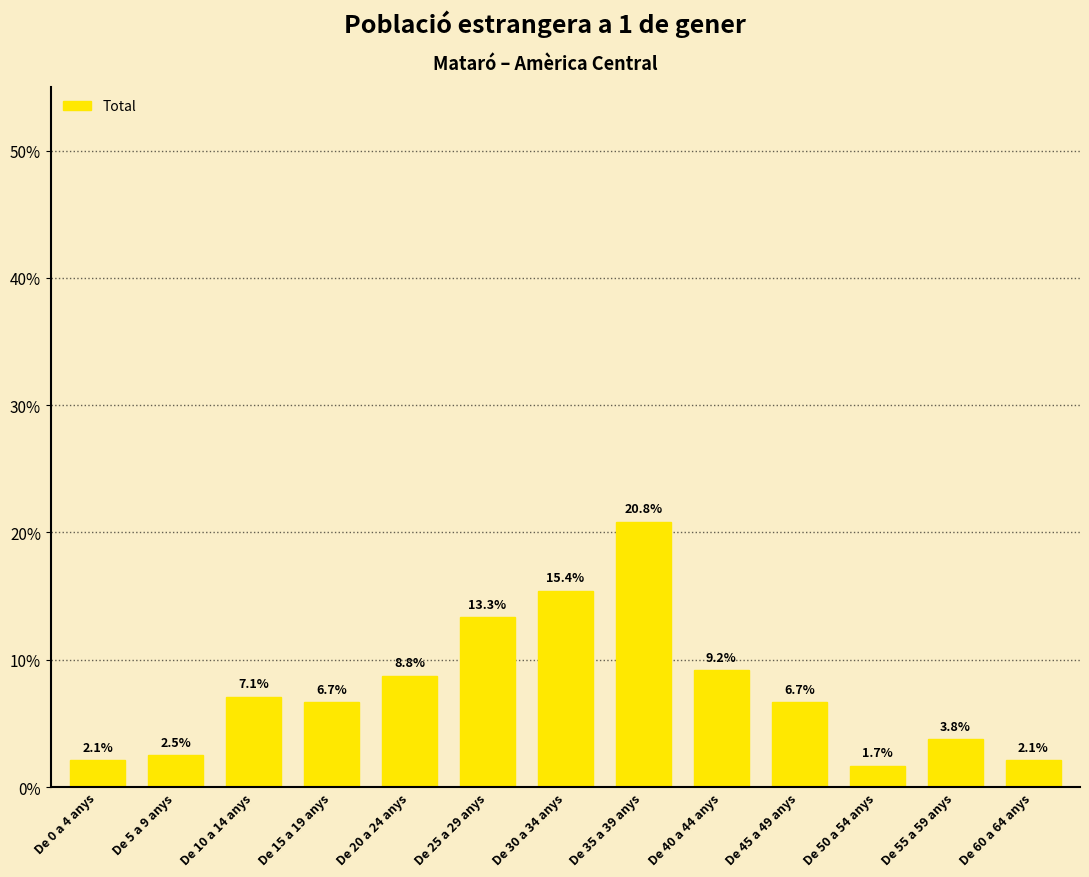

Where is the data nearest to the value 11?

De 40 a 44 anys